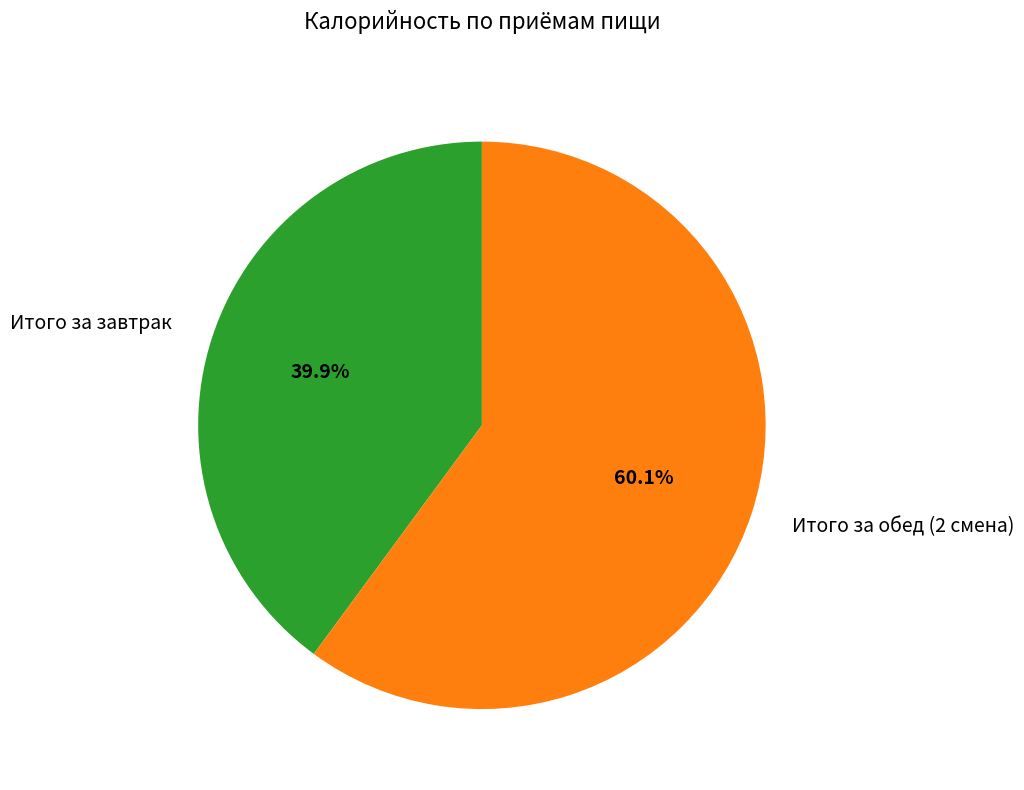

Is it true that Итого за завтрак is 27% of the pie?

False